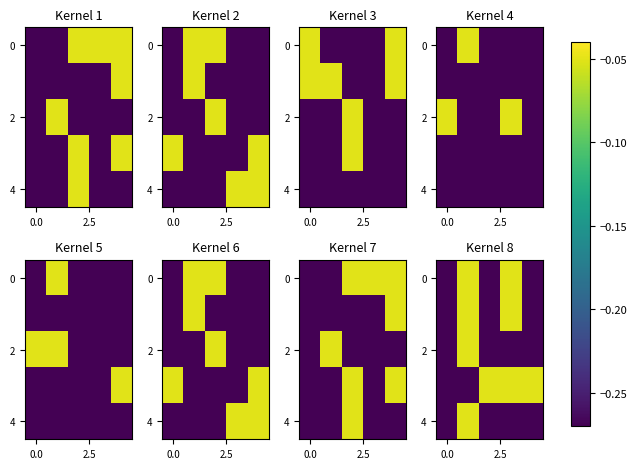

True or false: 2 has a value of -0.3 at 0.0.

True